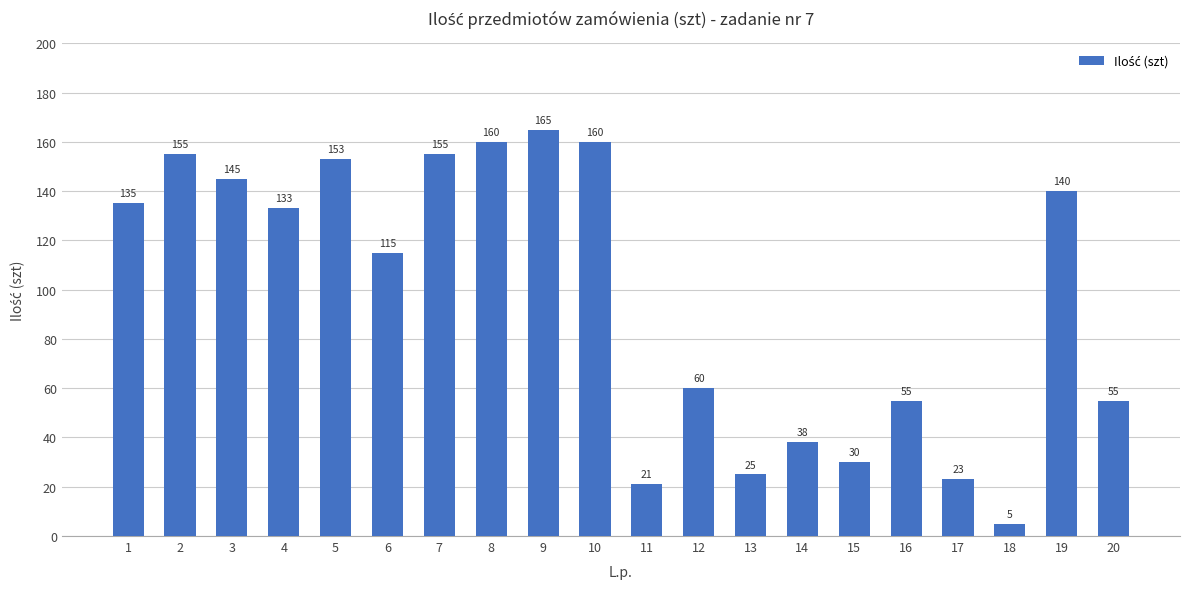

Is it true that the value at 2 is 155?

True